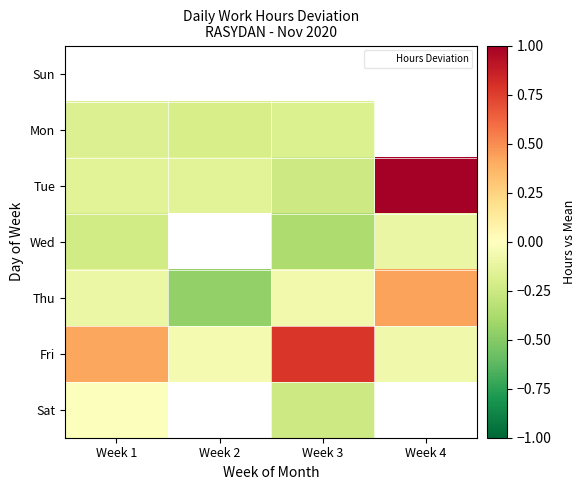

The value of Mon at Week 2 is -0.1. True or false?

False